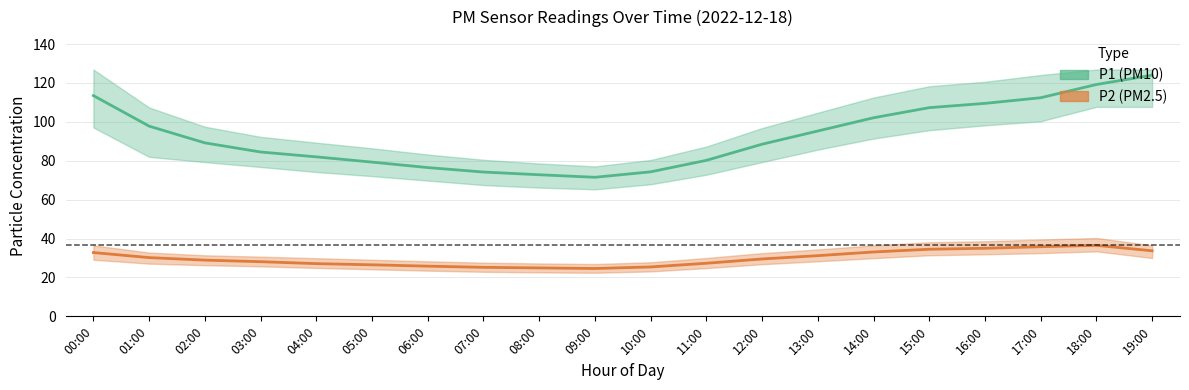

What is the difference between the second highest and second lowest values in the P2 (PM2.5) series?

10.9